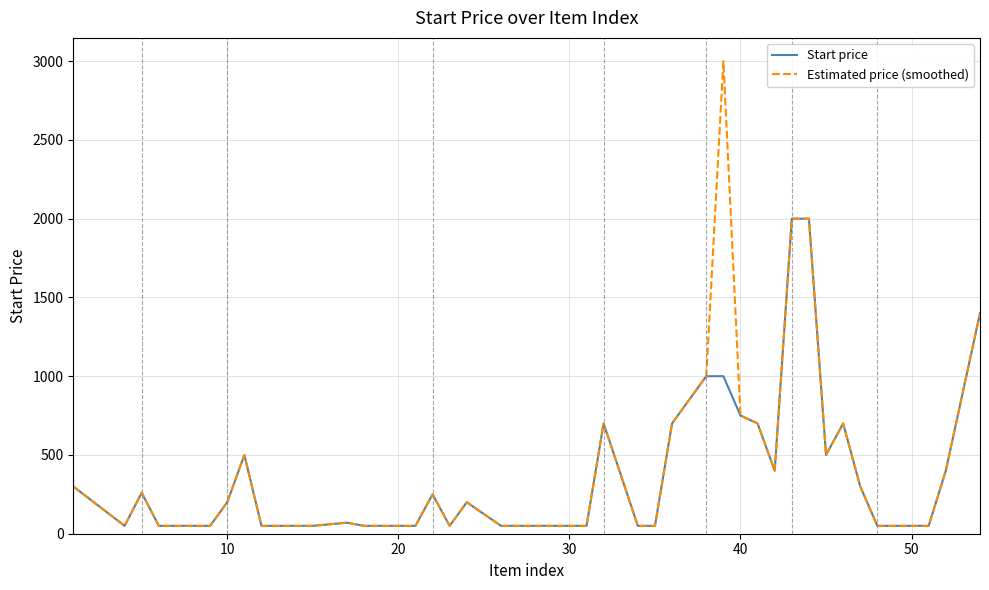

Rank the series by their maximum value, from highest to lowest.

Estimated price (smoothed), Start price